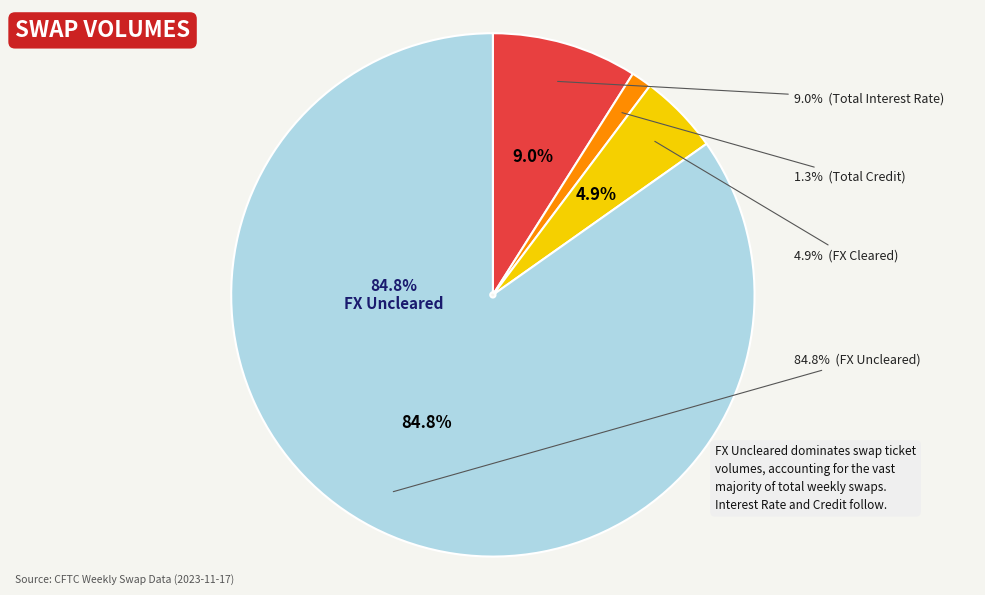

What percentage is the Total FX Uncleared slice, to the nearest percent?

85%